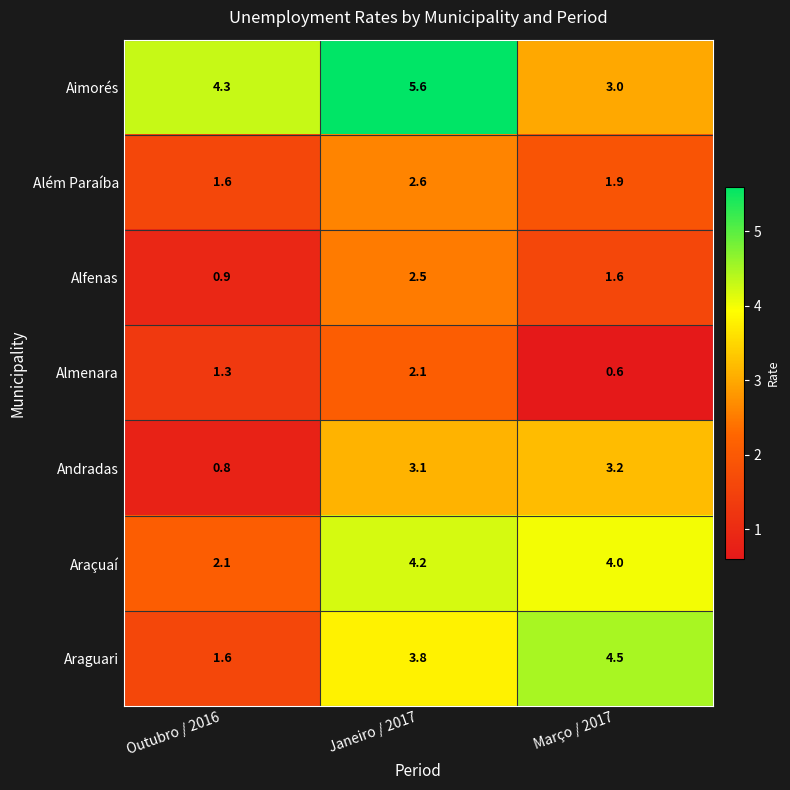

Is it true that Andradas equals 0.2 at Outubro / 2016?

False